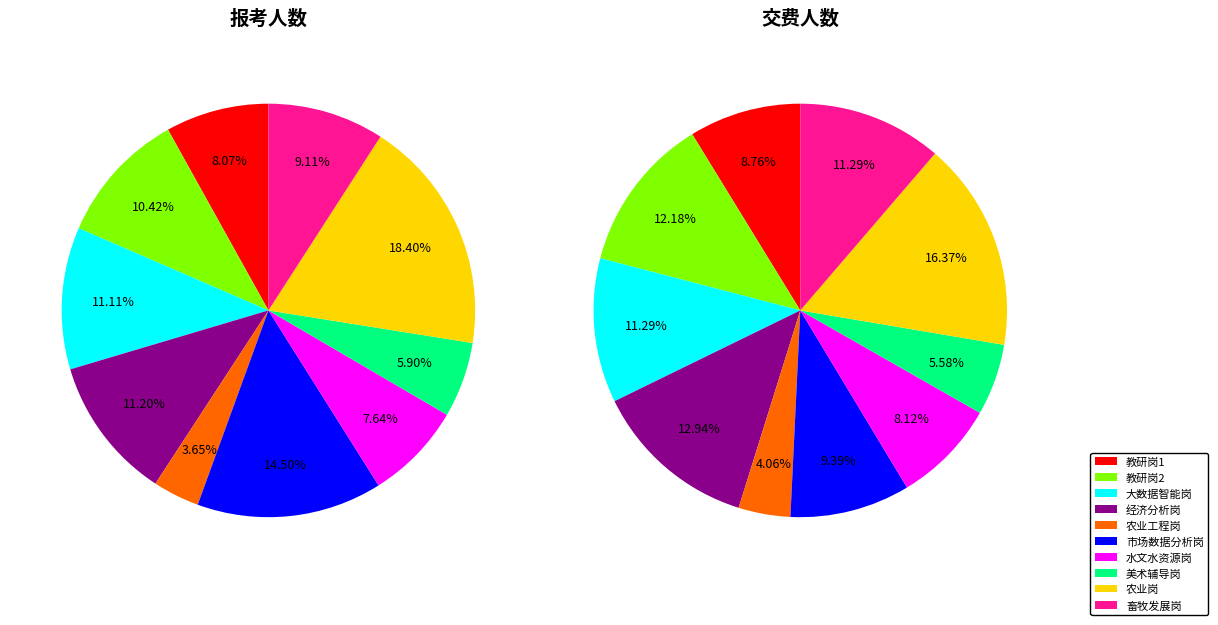

Do 水文水资源岗 and 美术辅导岗 together represent more than half of the pie?

No